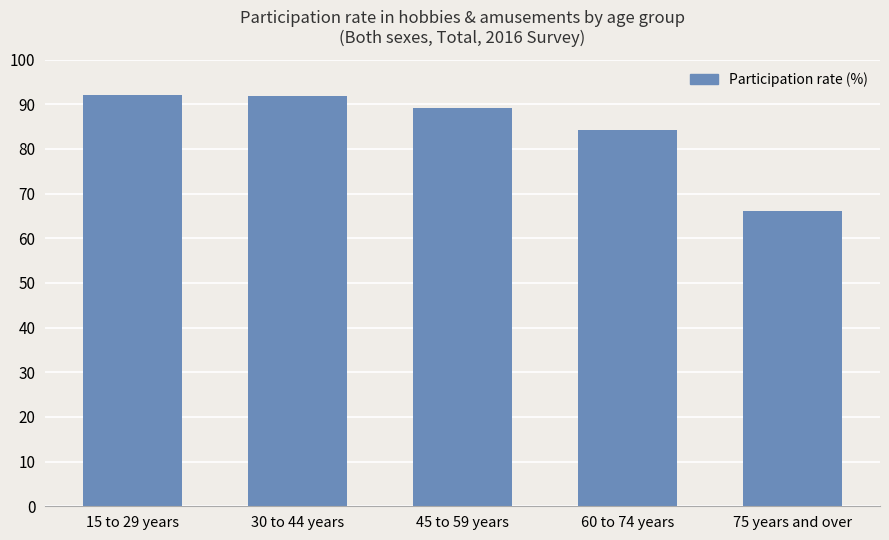

What is the label of the 2nd bar from the right?

60 to 74 years